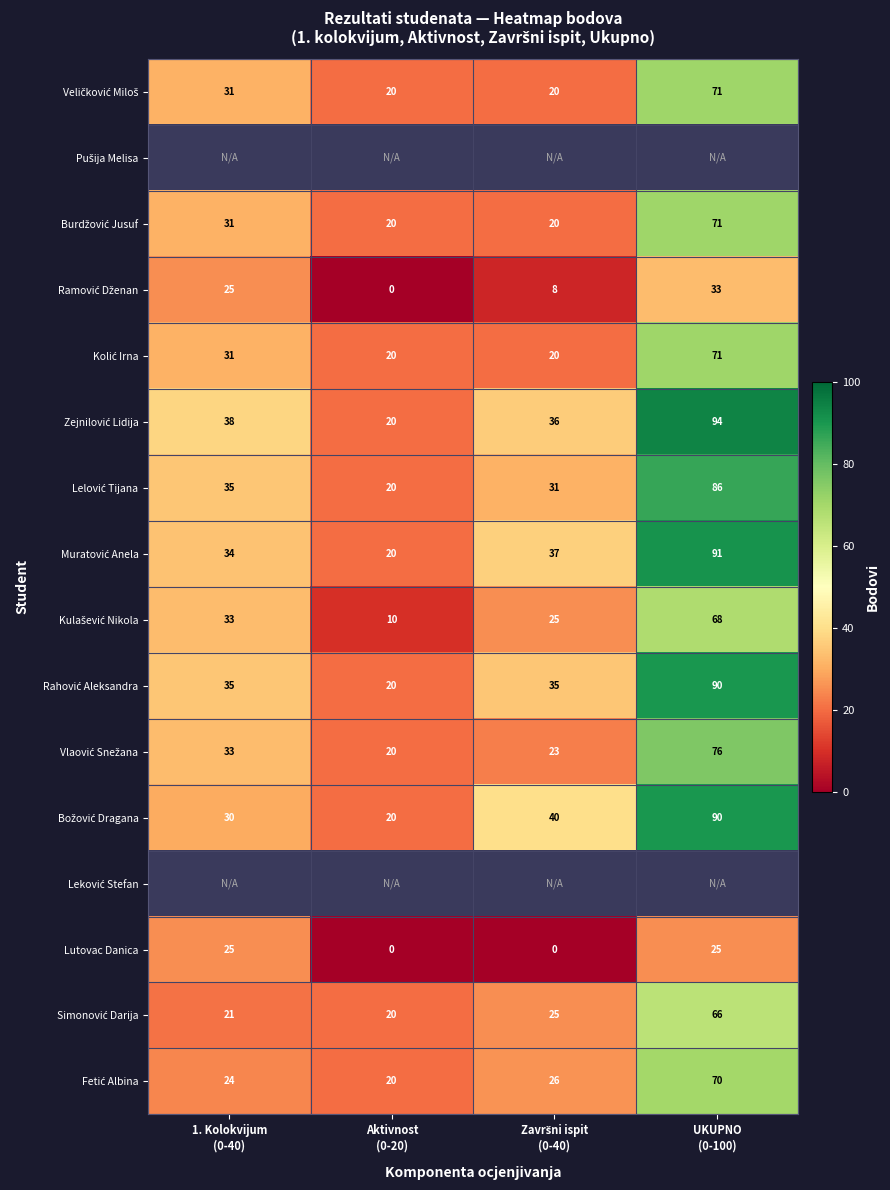

How many series are shown in this chart?

16